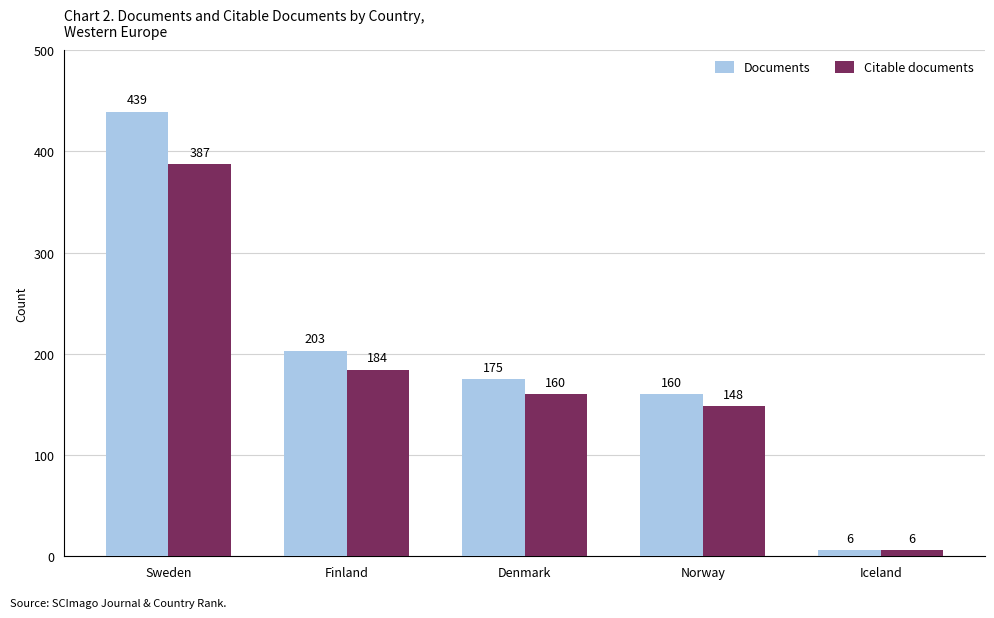

What is the minimum value shown in the chart?

6